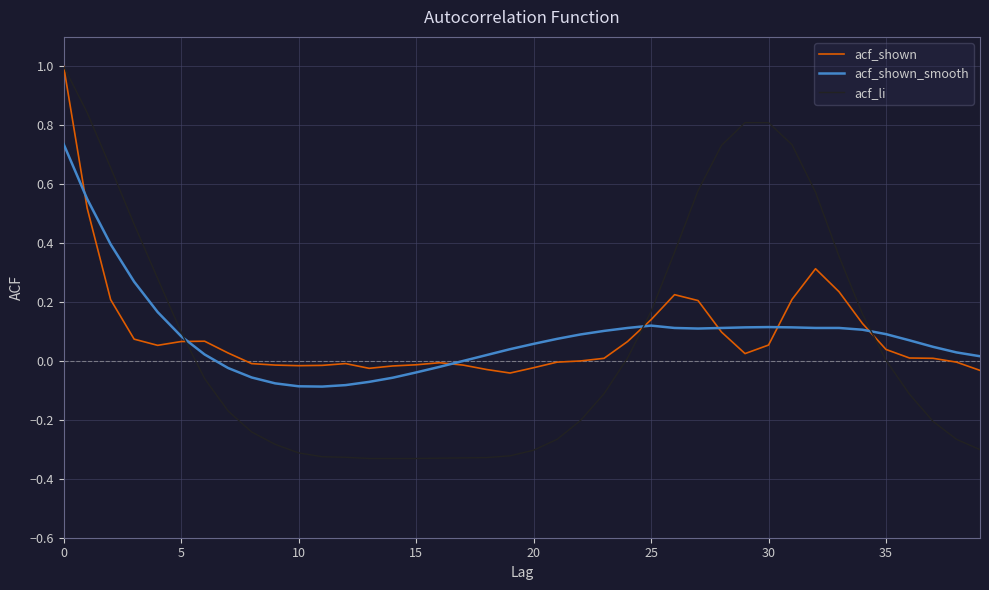

What is the highest value of the acf_li series?

1.0